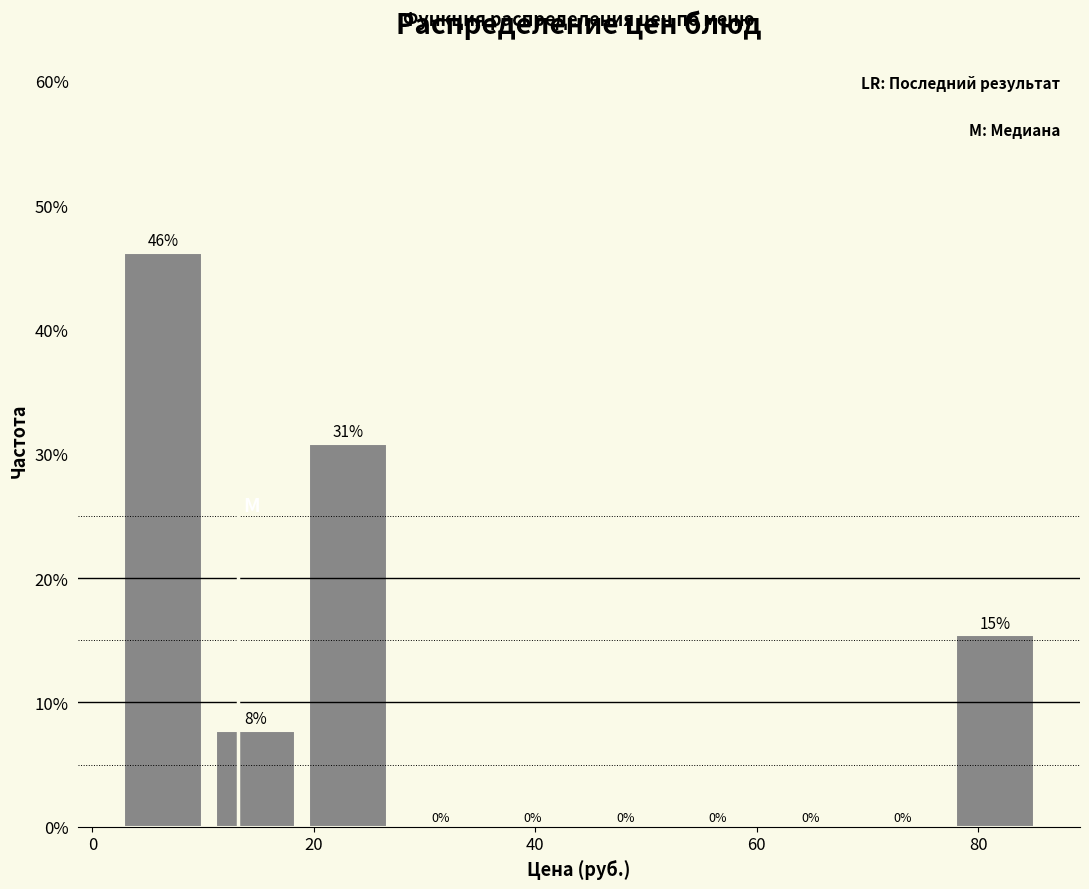

Over which range of the x-axis is the bar tallest?

2 to 12